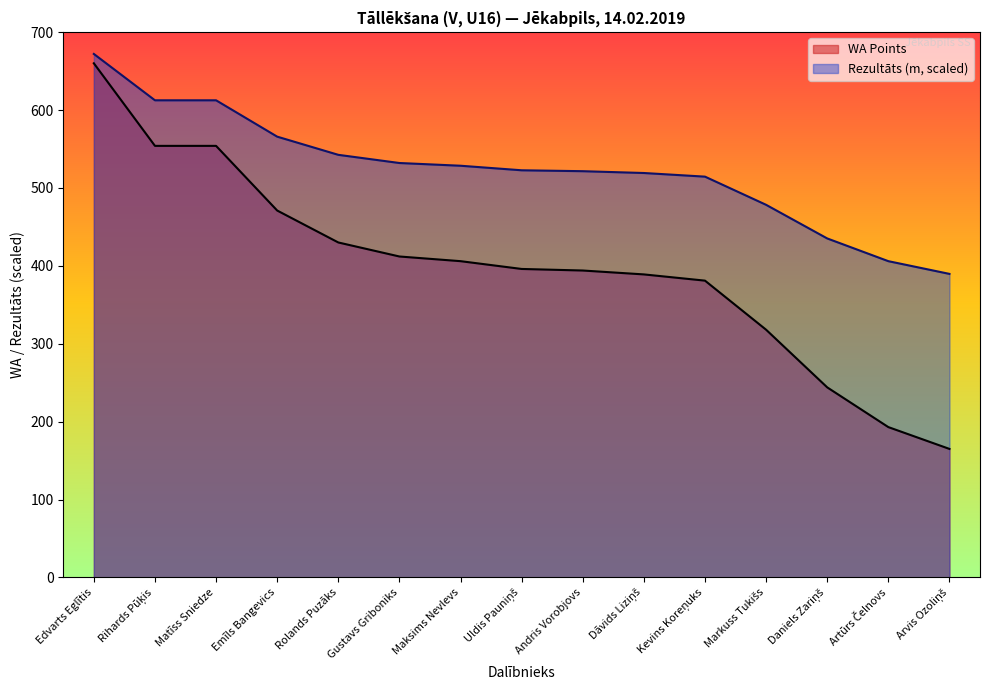

True or false: Rezultāts and WA cross at least once.

False